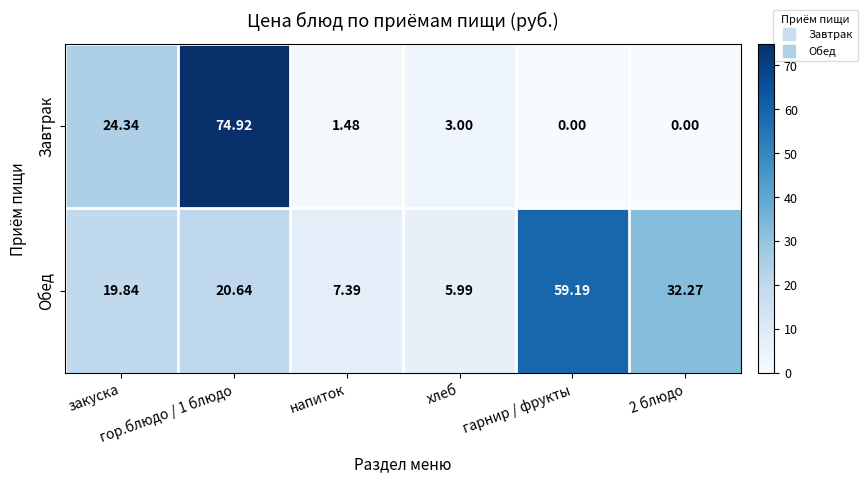

Which series has the largest total across all categories?

Обед